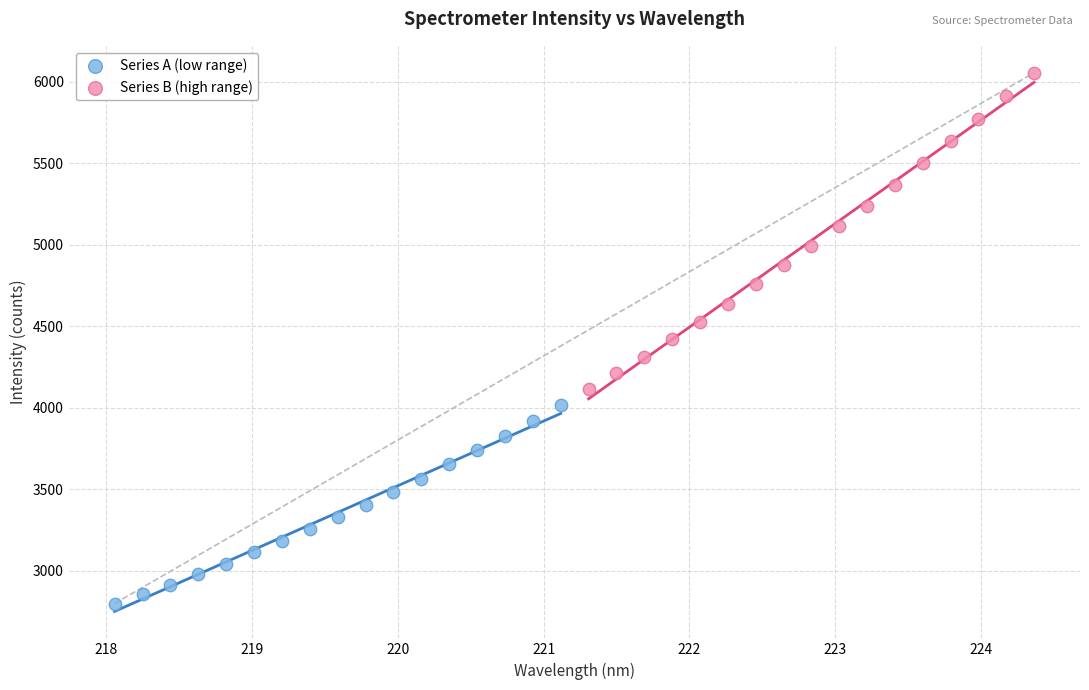

What are all the series names shown in the legend?

Series A (low range), Series B (high range)